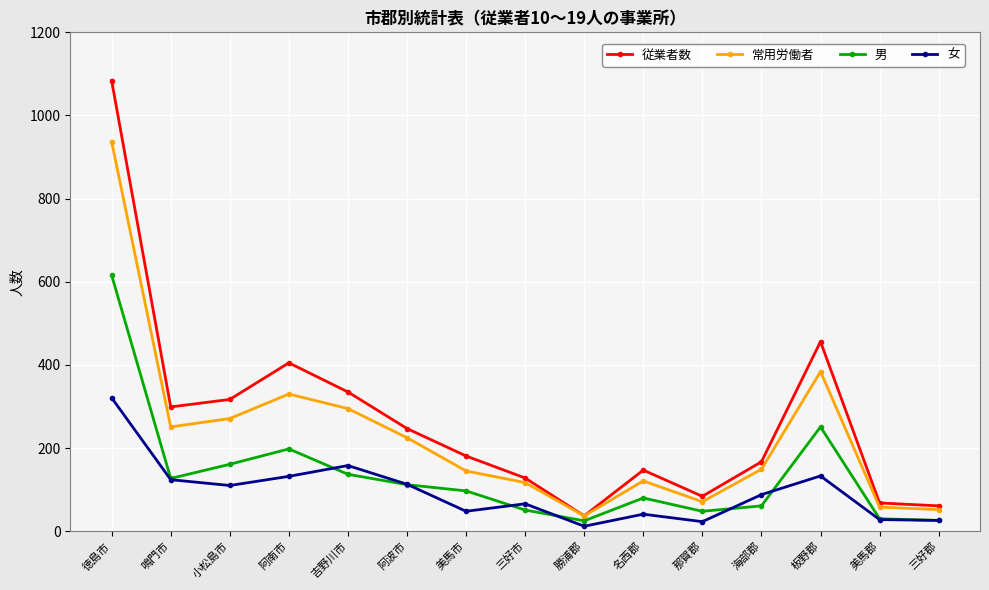

At which category does 男 reach its first local valley?

鳴門市